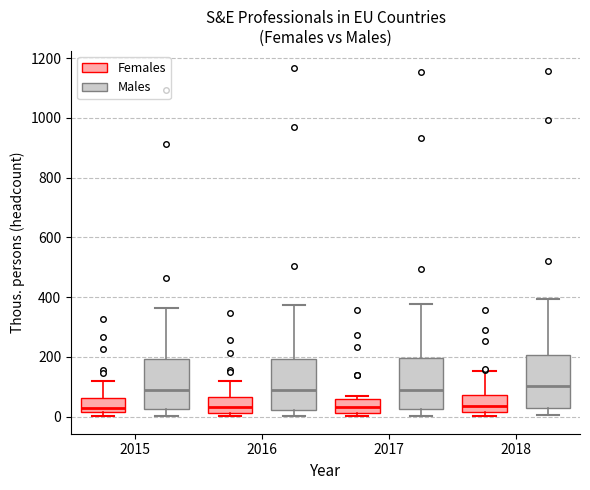

Where does the lower whisker of the box for 2018 (Males) end on the y-axis? The values are not printed on the chart, so give them approximately, as read against the axis.

0